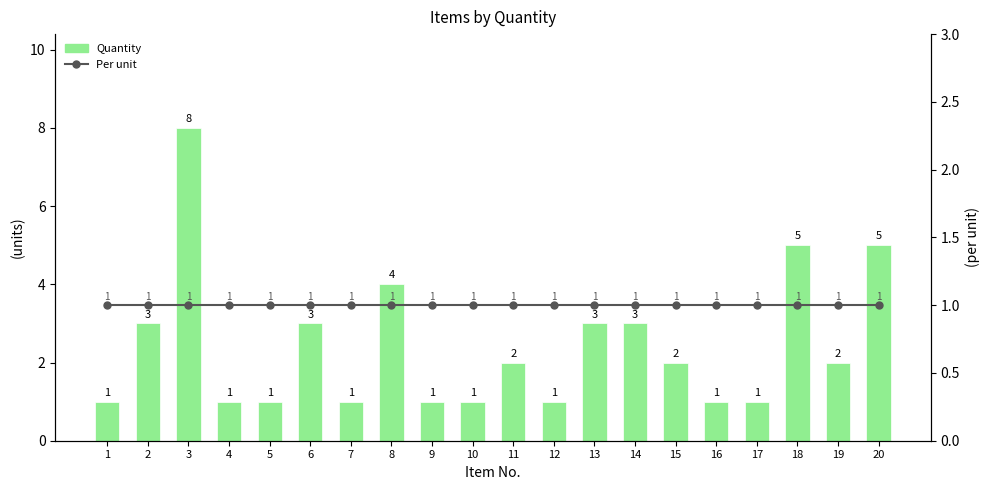

Where does the Quantity series first go above 2?

2